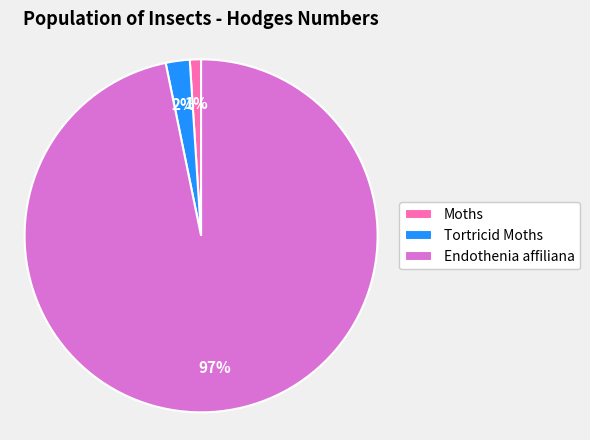

How many slices are in this pie chart?

3